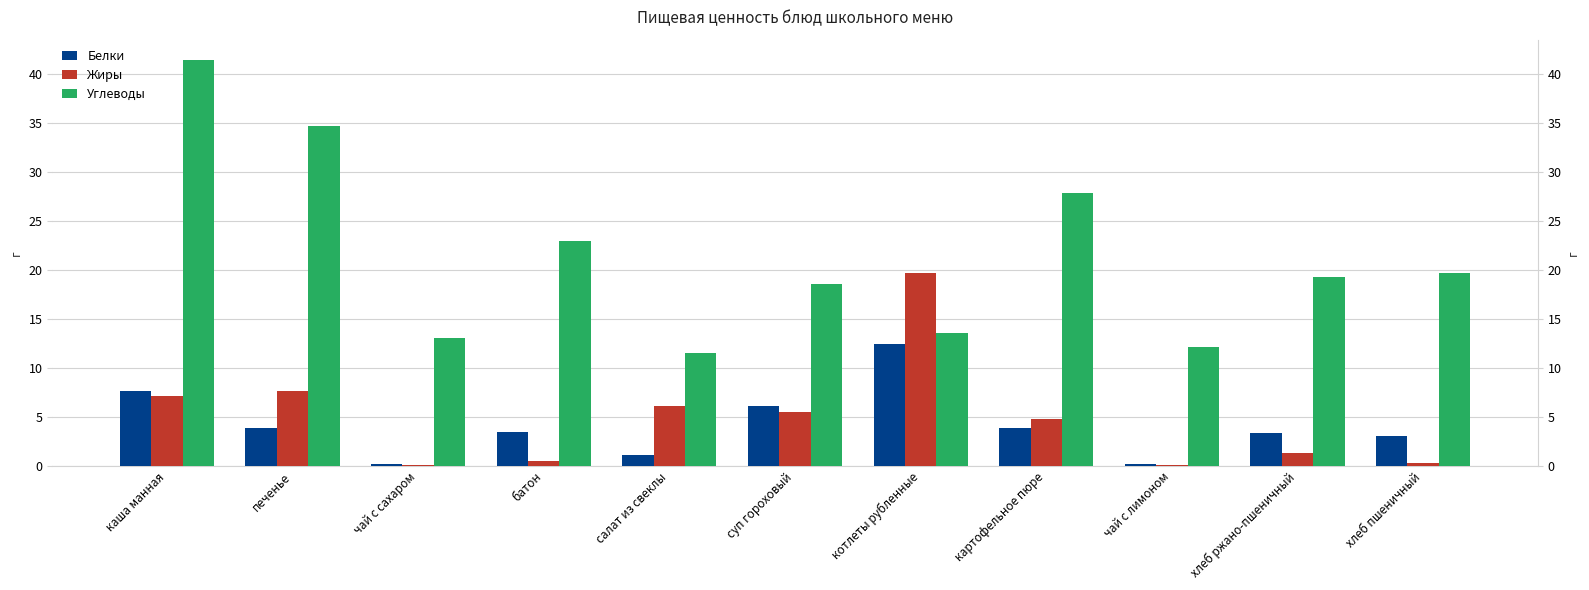

What is the label of the 8th bar from the right?

батон